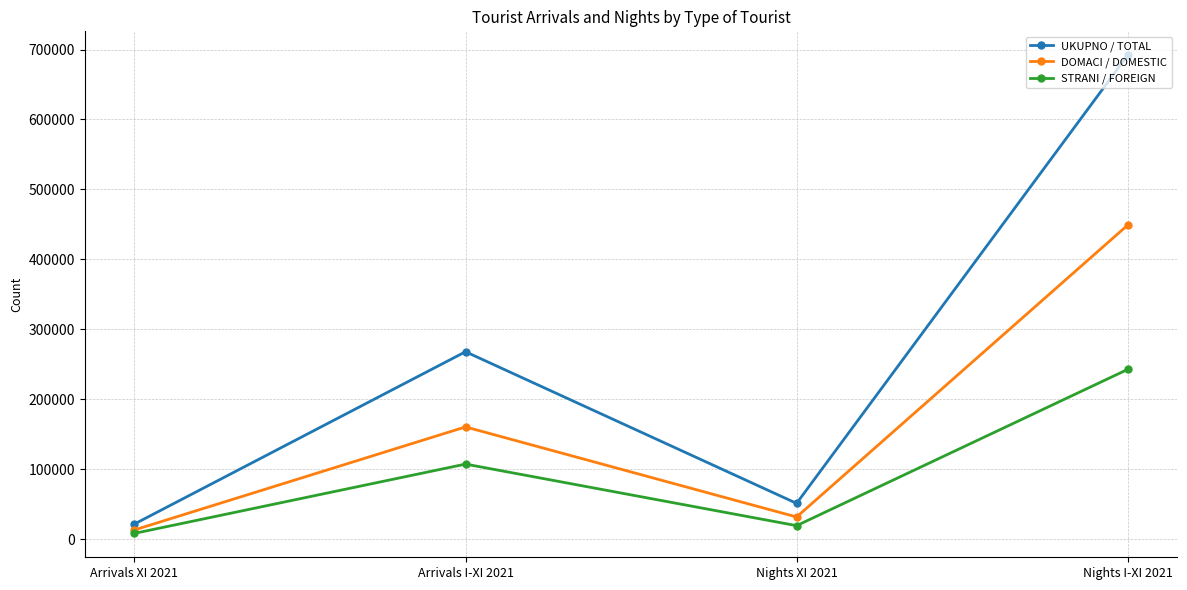

Where is the first local minimum for UKUPNO / TOTAL?

Nights XI 2021